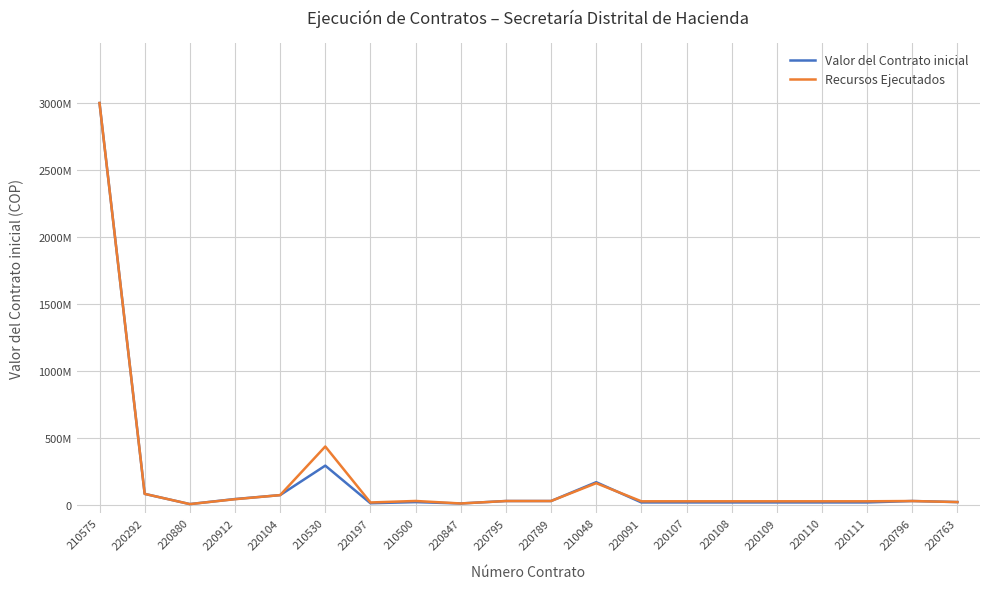

What are all the series names shown in the legend?

Valor del Contrato inicial, Recursos Ejecutados